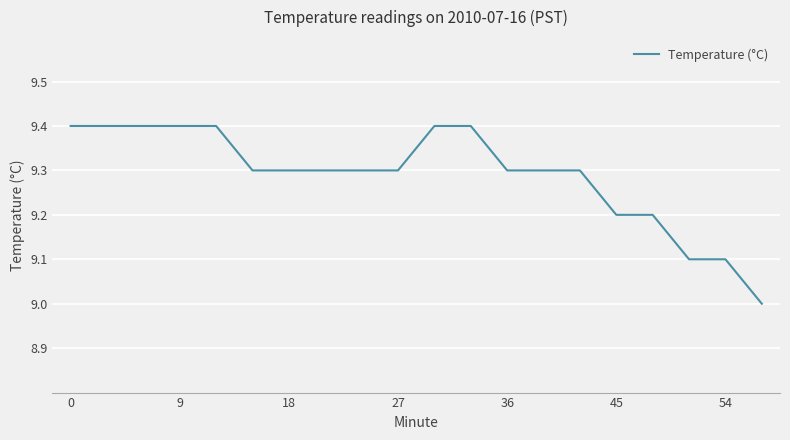

Is this an area chart (filled region under the line)?

No